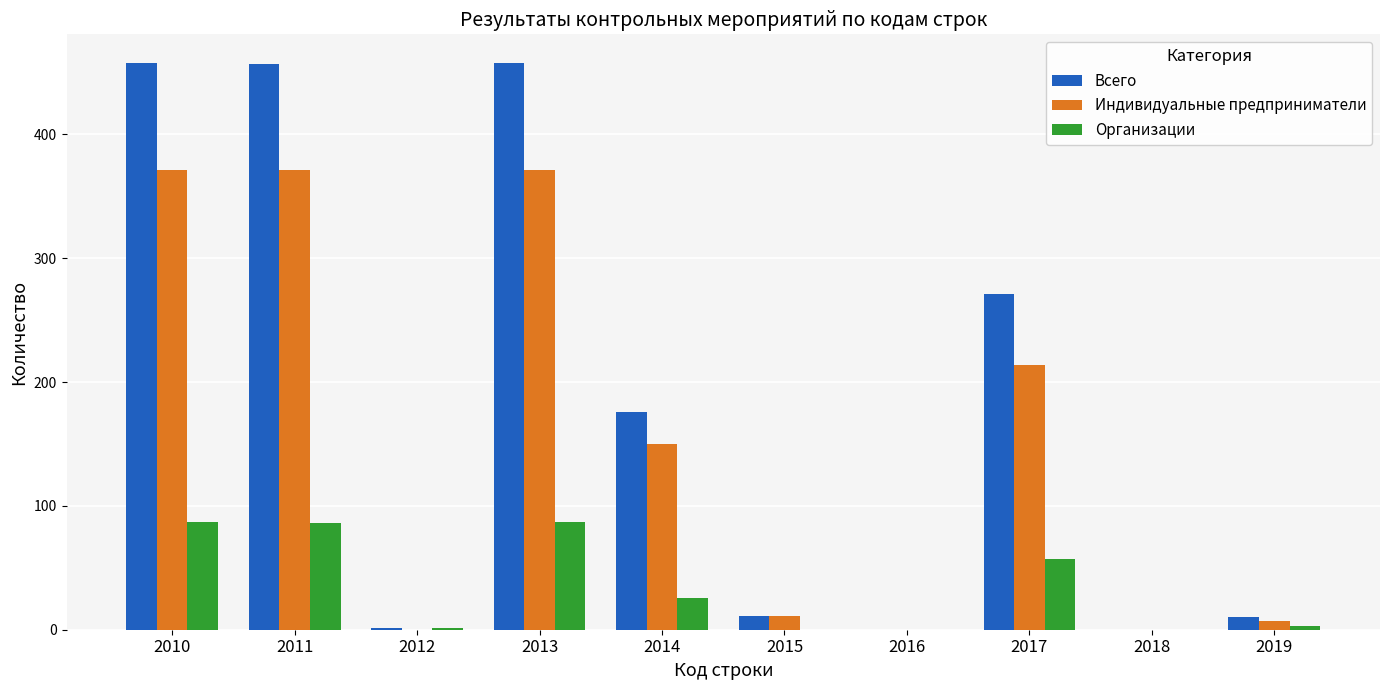

Read the Индивидуальные предприниматели value at 2017.

214